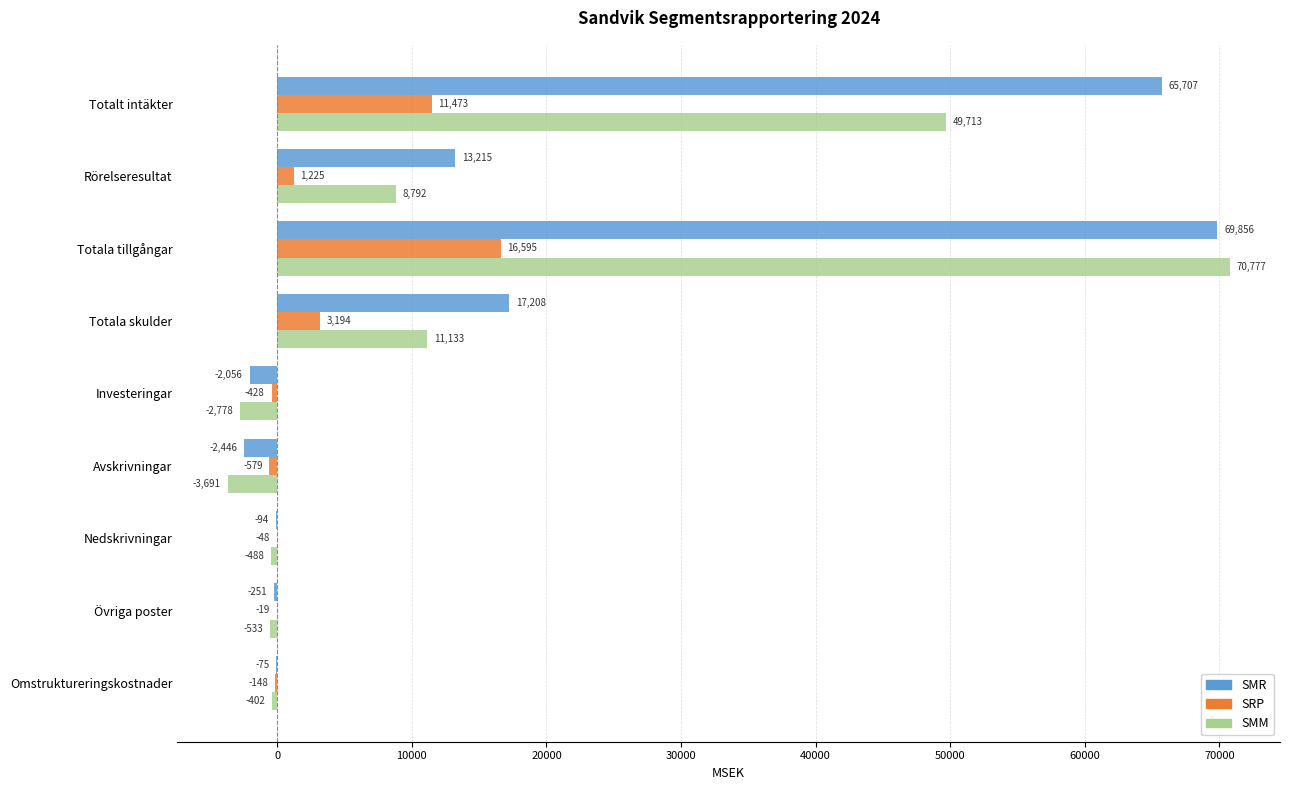

What is the greatest value displayed?

70777